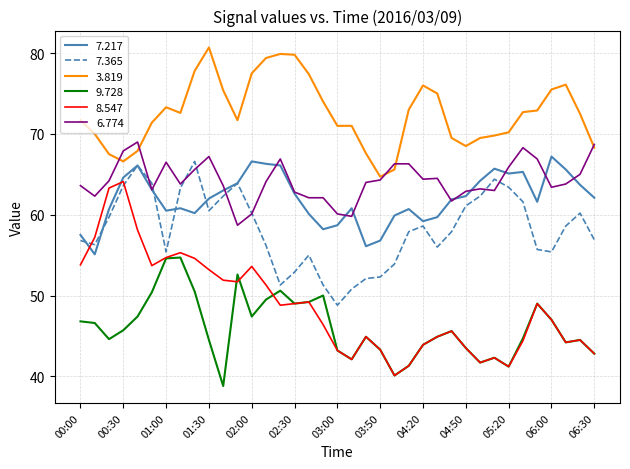

True or false: 3.819 and 7.217 intersect in this chart.

False